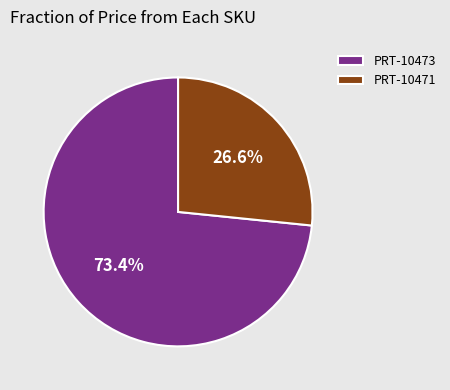

Is it true that PRT-10473 is 88% of the pie?

False